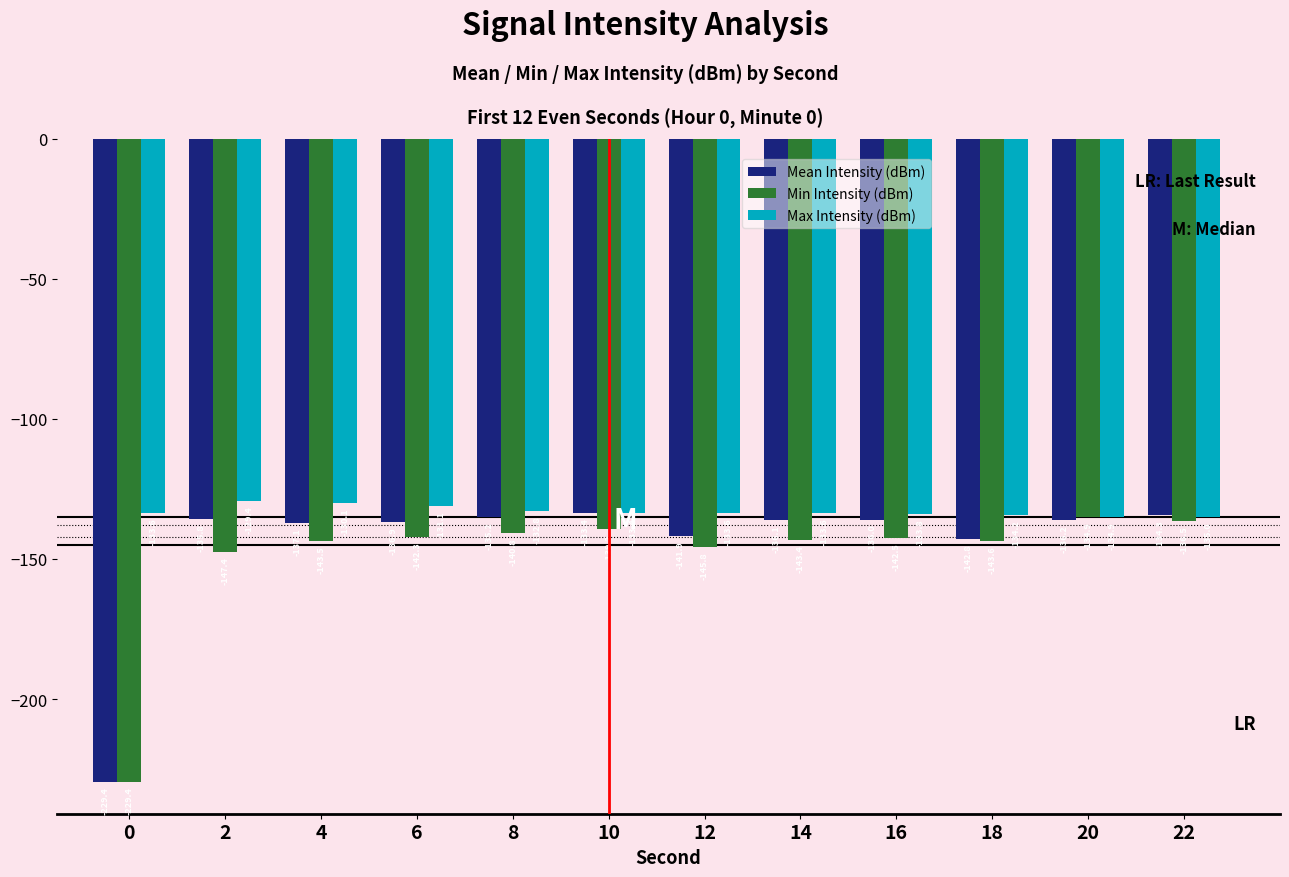

The value of Mean Intensity (dBm) at 18 is -229.2. True or false?

False